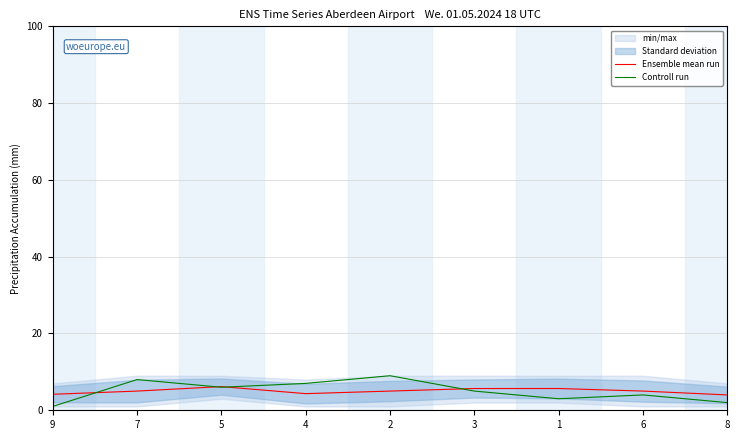

What is the sum of the Ensemble mean run values at 7 and 5?

11.2